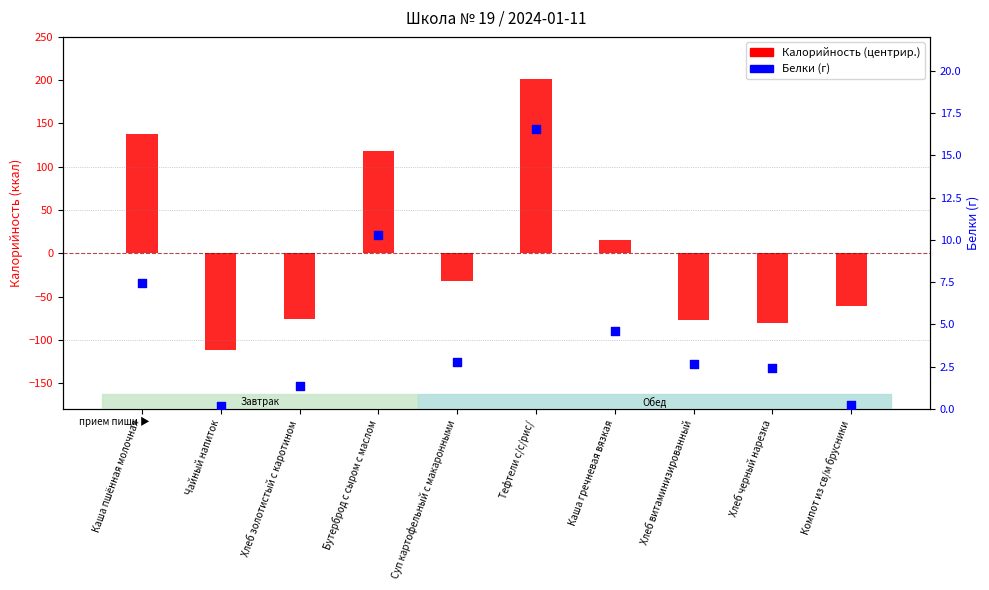

Is the value of Калорийность (центрир.) at Каша гречневая вязкая greater than the value of Белки (г) at Тефтели с/с/рис/?

No